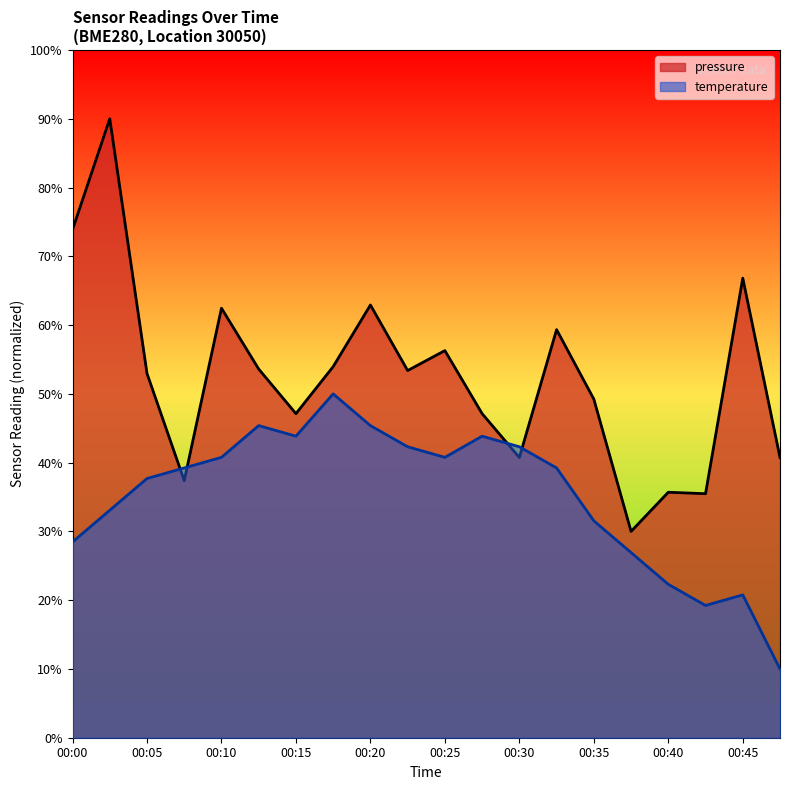

What is the difference between the maximum and minimum values in the temperature series?

40.0